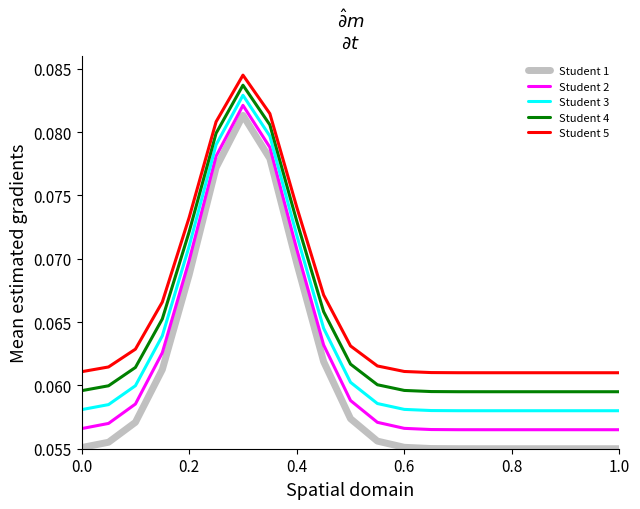

Rank the series by their maximum value, from highest to lowest.

Student 5, Student 4, Student 3, Student 2, Student 1